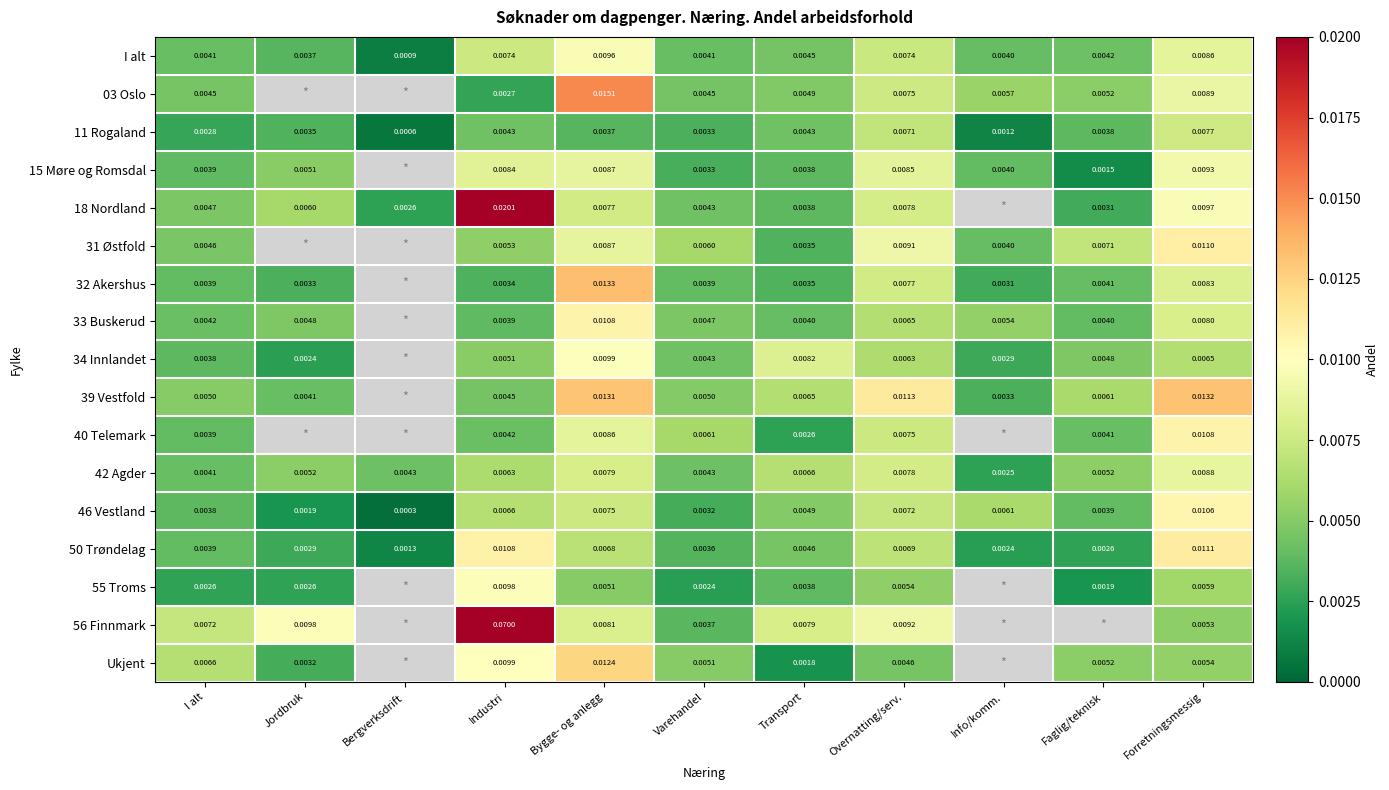

At which label does 50 Trøndelag reach its peak?

Forretningsmessig